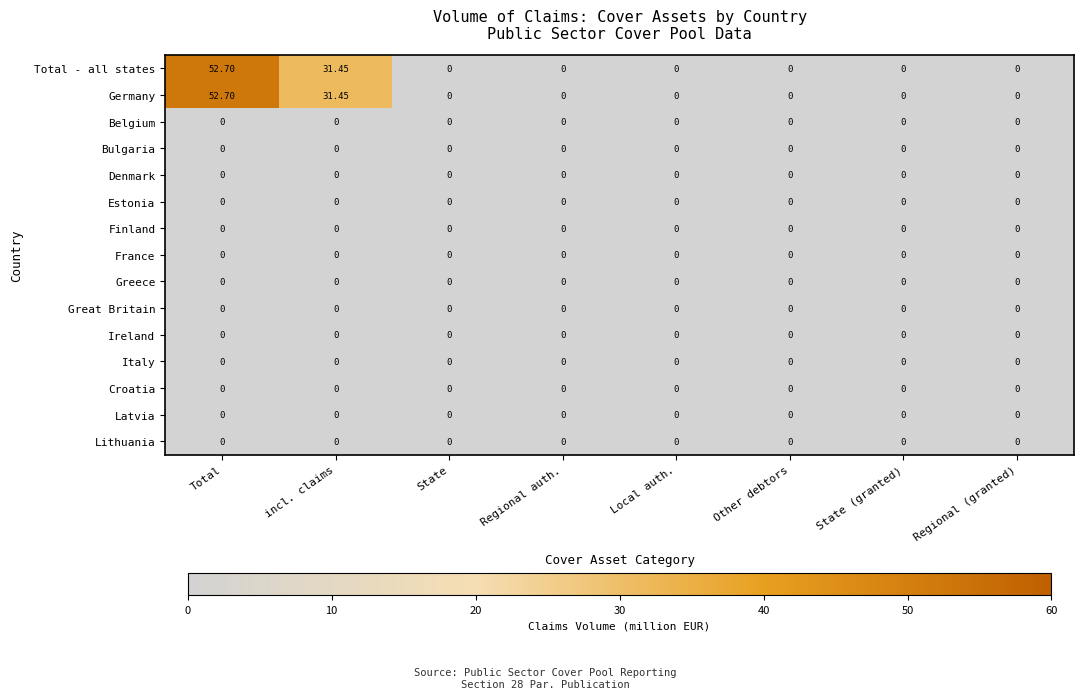

Which category has the highest value across all series?

Total